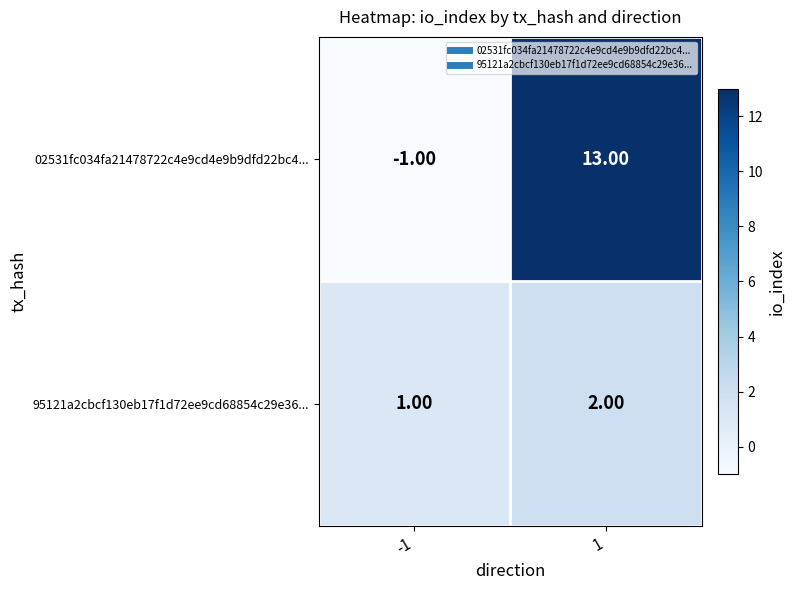

What is the sum of all 02531fc034fa21478722c4e9cd4e9b9dfd22bc4... values?

12